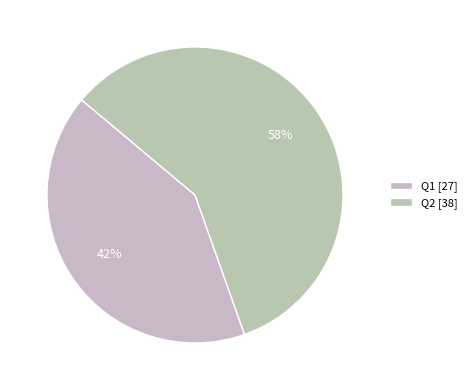

How many segments does this pie chart have?

2